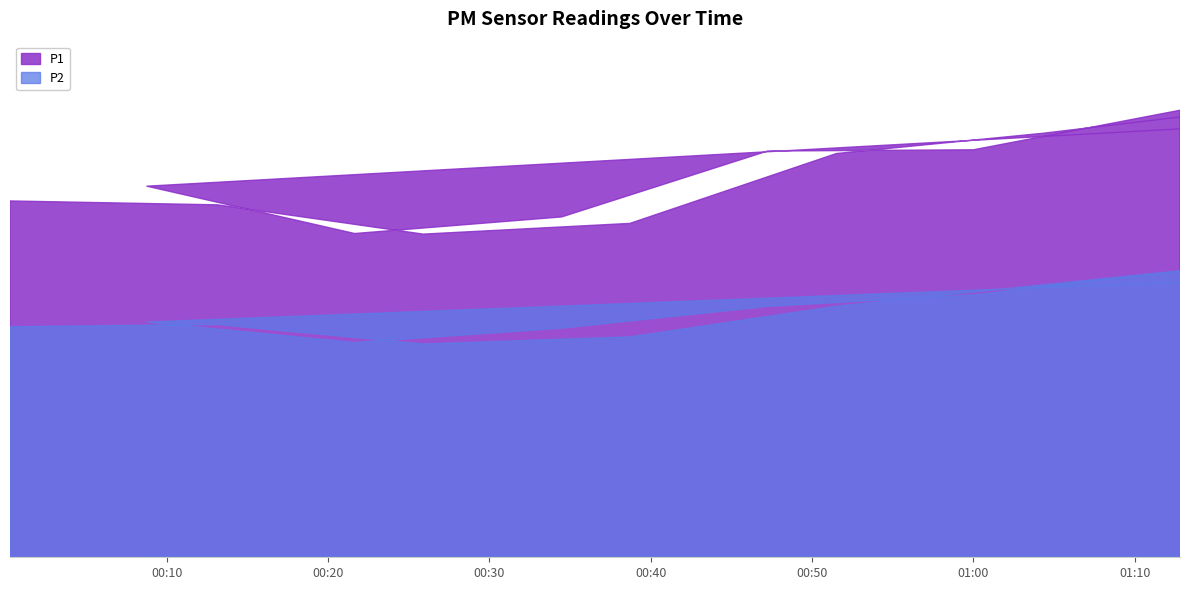

At which category does the chart reach its minimum across all series?

2023-02-01T00:25:54